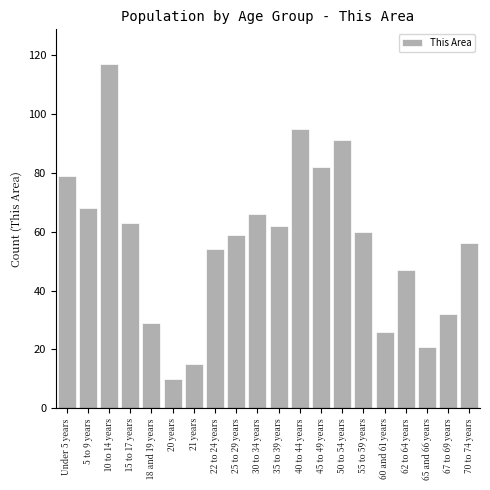

Reading left to right, transcribe all the data shown in this chart.

79	68	117	63	29	10	15	54	59	66	62	95	82	91	60	26	47	21	32	56